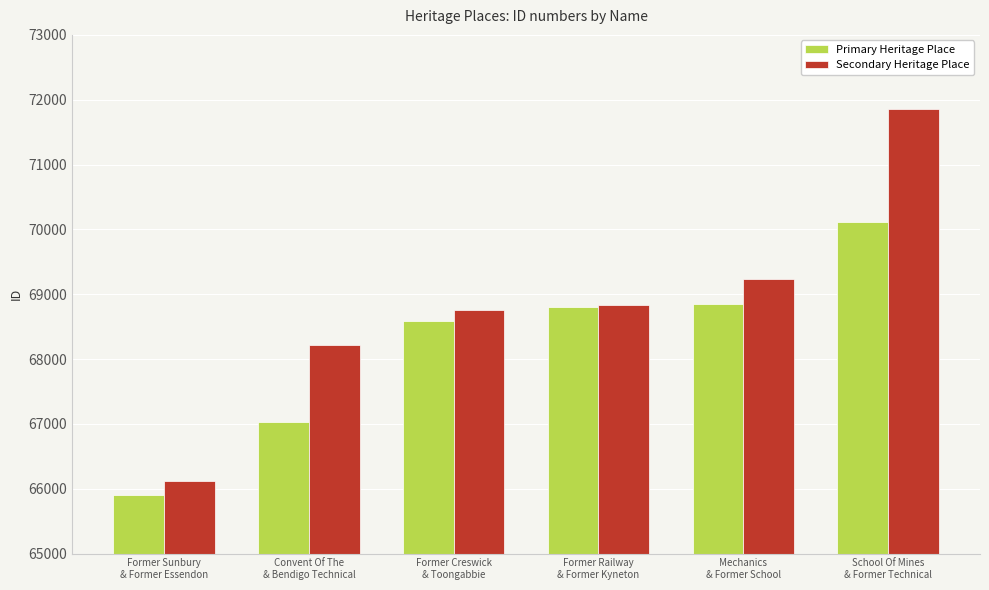

How many series are shown in this chart?

2